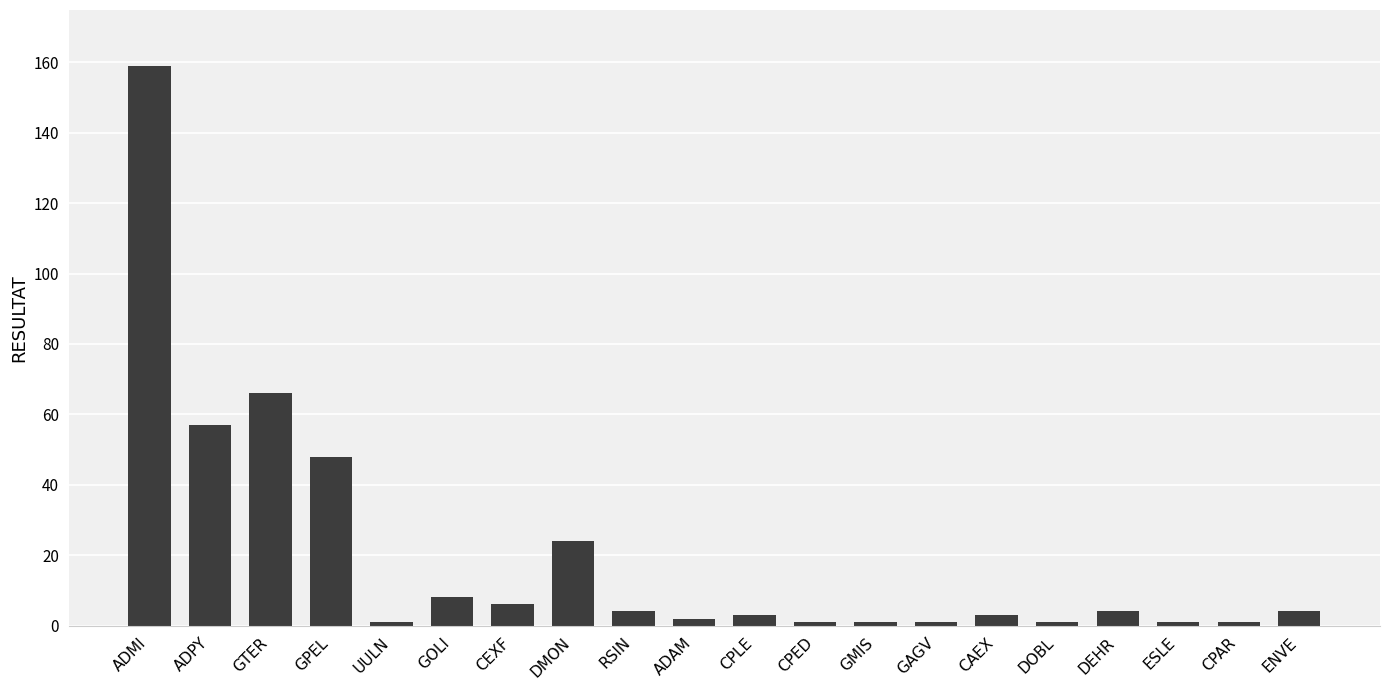

Reading right to left, list all the values displayed in this chart.

4	1	1	4	1	3	1	1	1	3	2	4	24	6	8	1	48	66	57	159